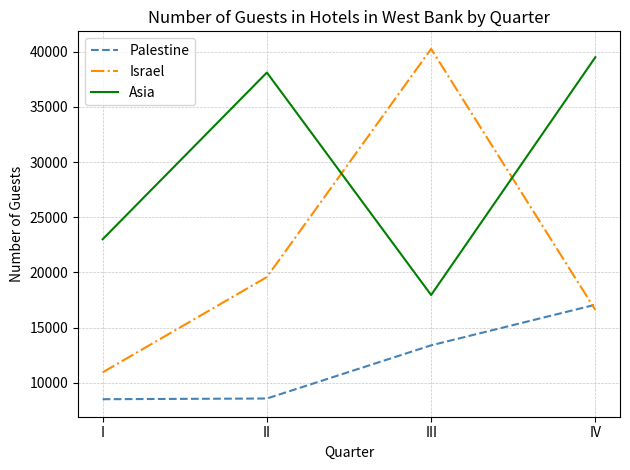

How many lines are shown in the chart?

3